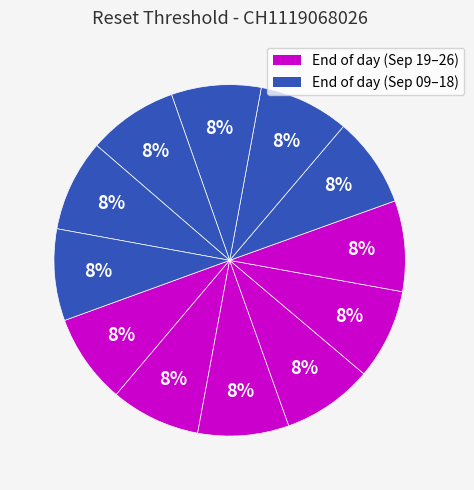

How many segments does this pie chart have?

12